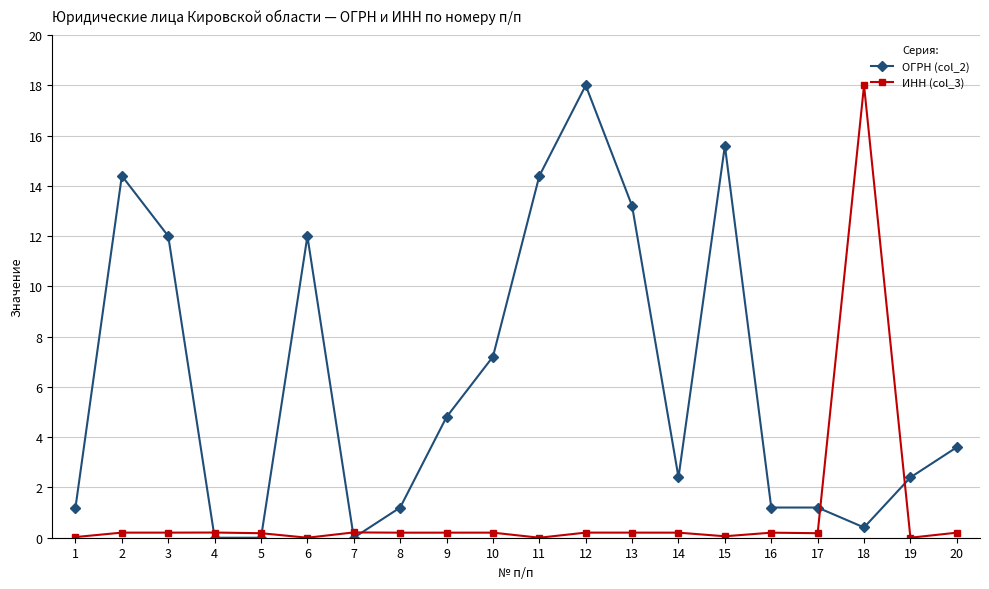

Rank the series by their average value, from highest to lowest.

ОГРН (col_2), ИНН (col_3)